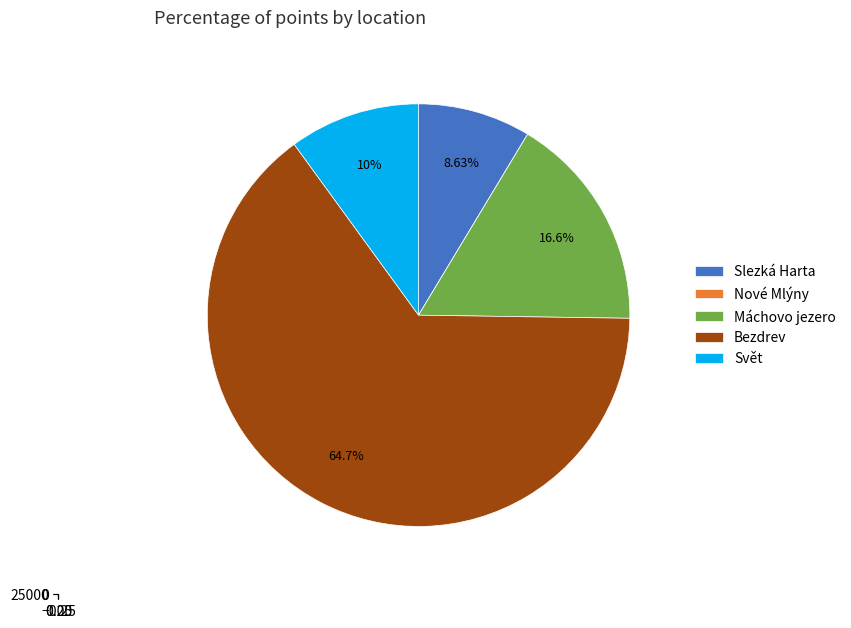

How many segments does this pie chart have?

5